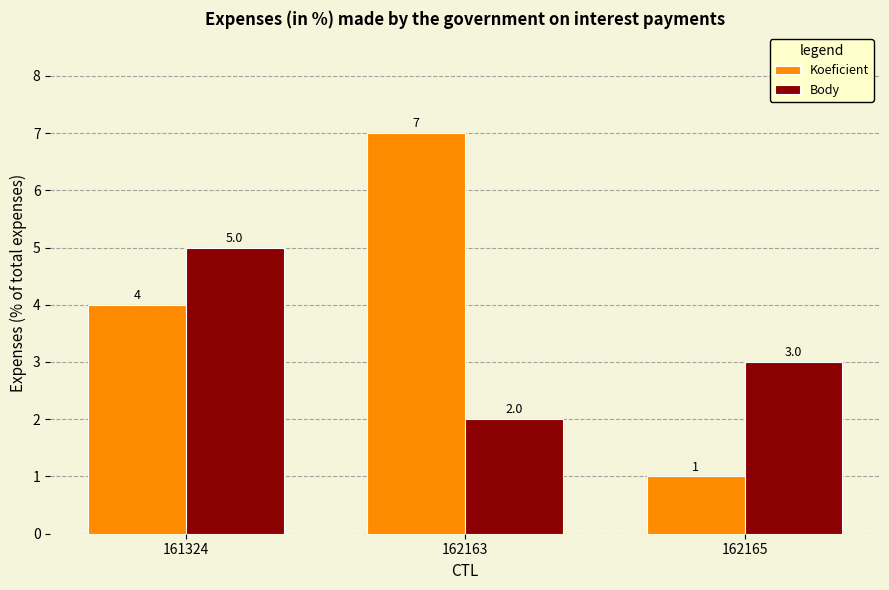

What is the difference between the second highest and minimum values in the Koeficient series?

3